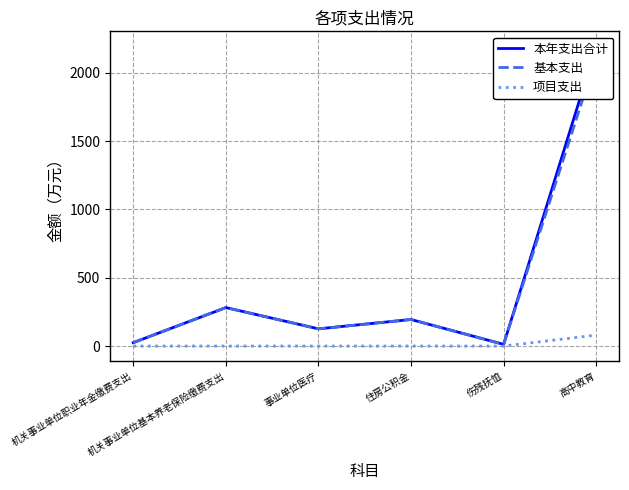

How many distinct data groups are displayed?

3